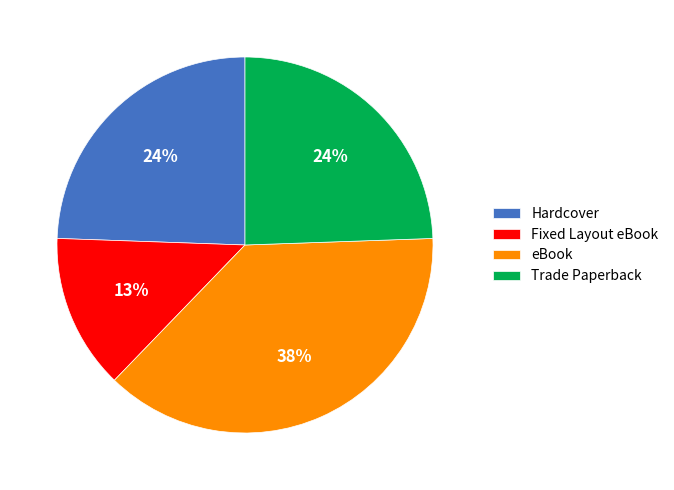

Count the number of slices in the pie.

4